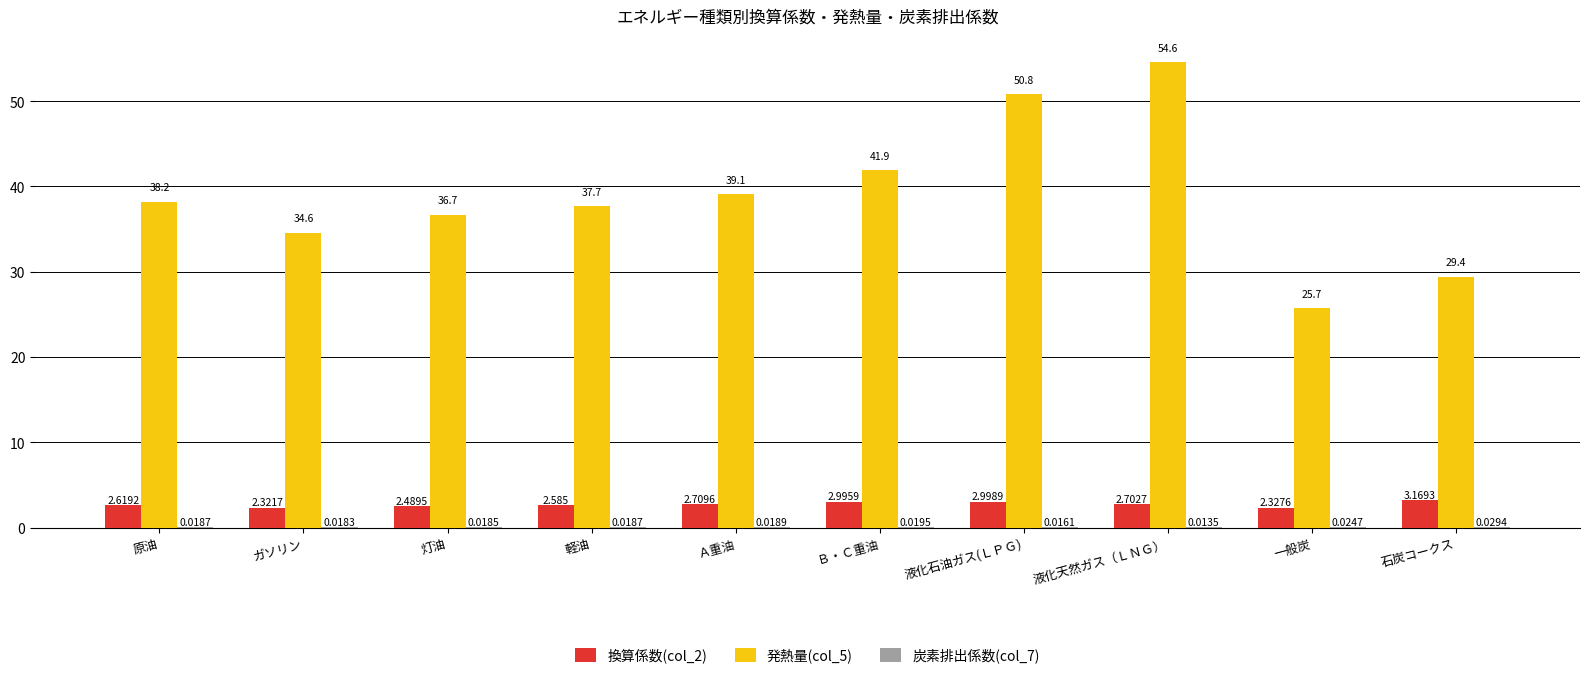

What is the sum of all 発熱量(col_5) values?

388.7